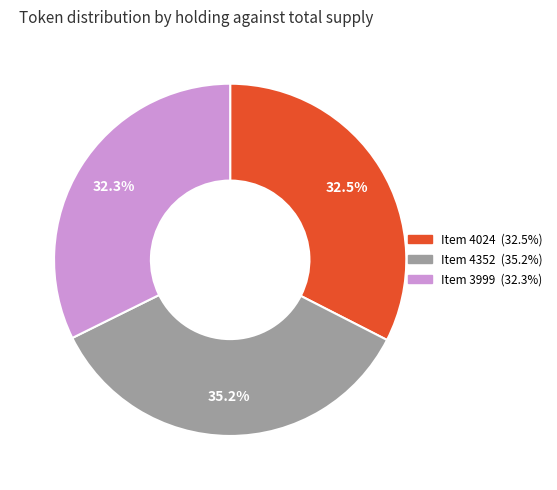

Does Item 3999 represent more than half of the total?

No